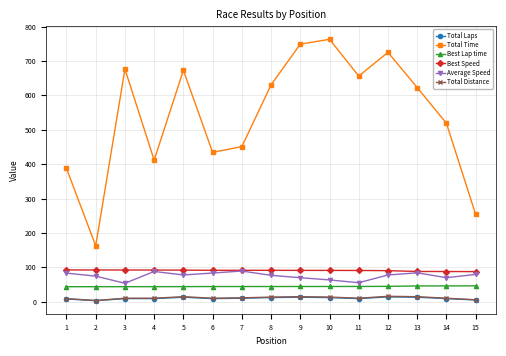

Which series changed the most between 6 and 15?

Total Time